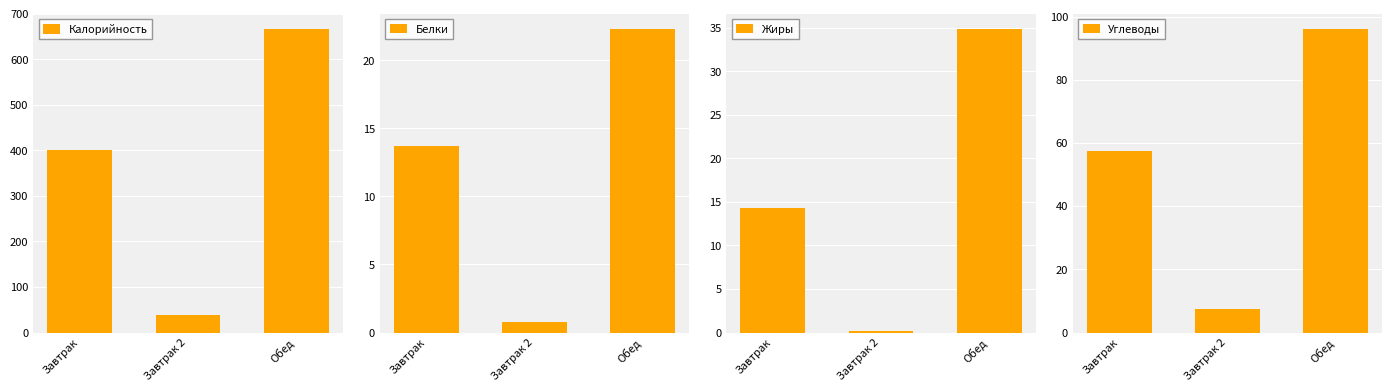

What is the approximate value of Жиры at Завтрак 2?

0.2